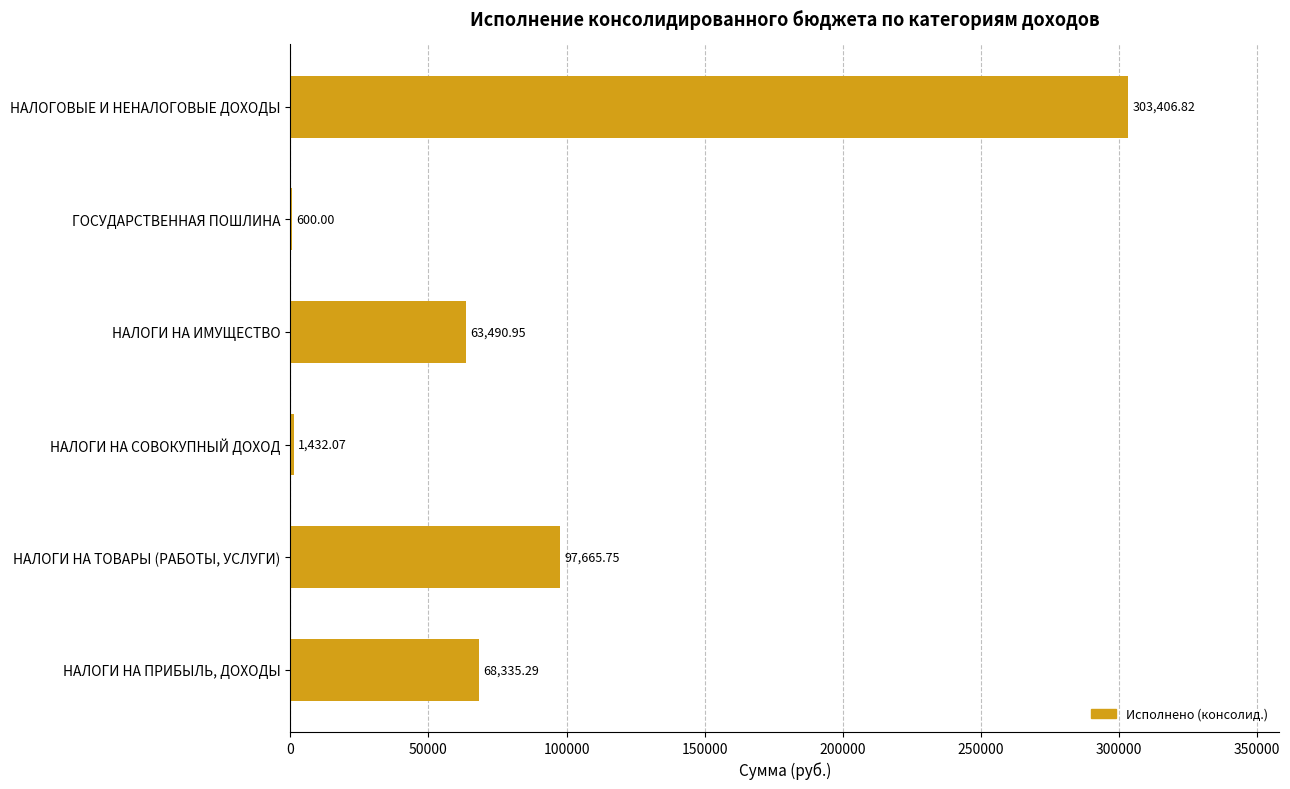

What is the change in value from НАЛОГИ НА ТОВАРЫ (РАБОТЫ, УСЛУГИ) to НАЛОГИ НА СОВОКУПНЫЙ ДОХОД?

-96233.7